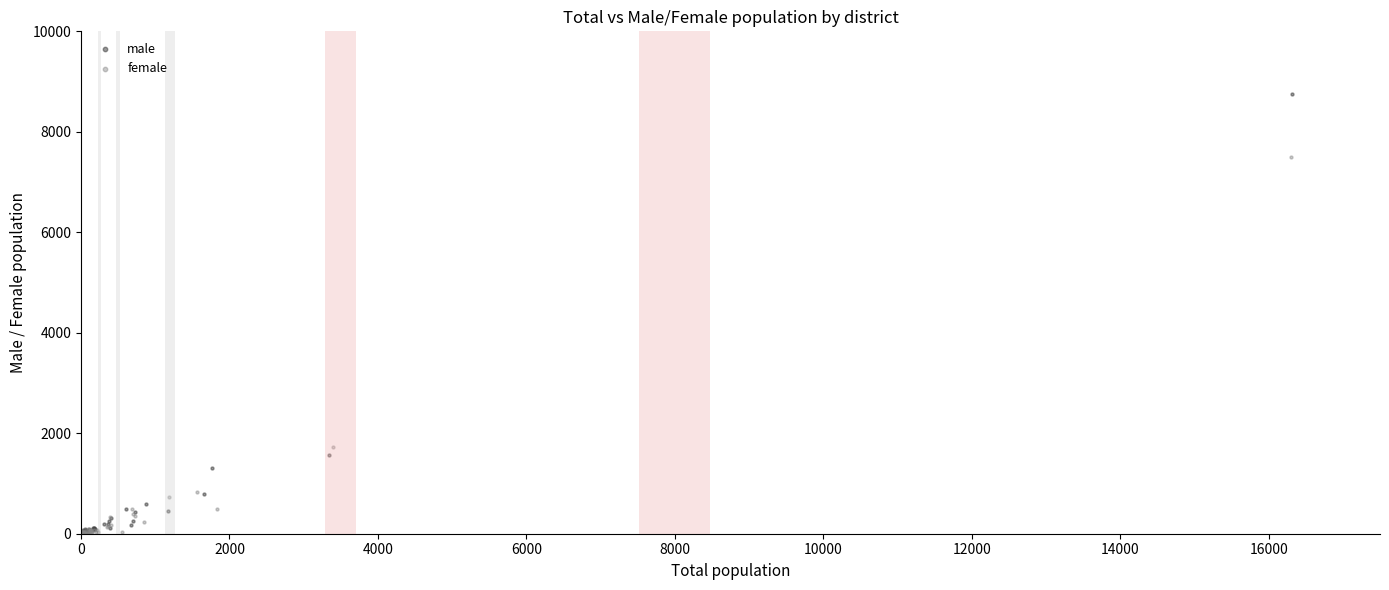

Which series contains the highest Y value?

male